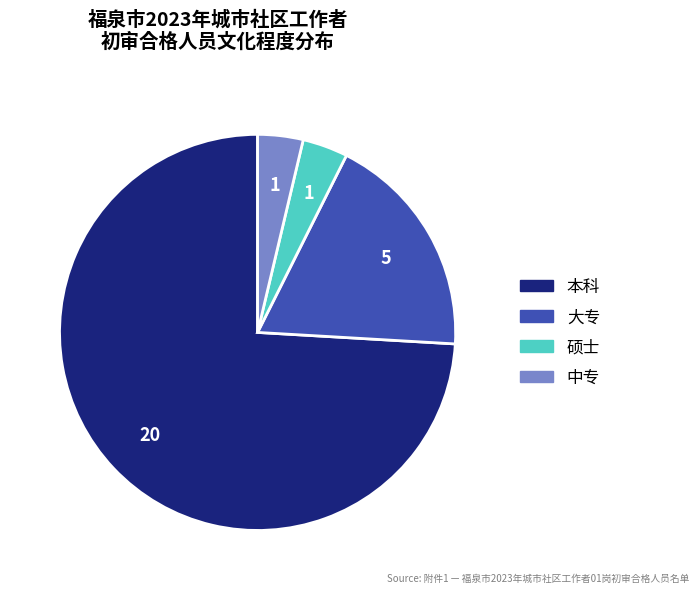

What is the largest slice in the pie chart?

本科